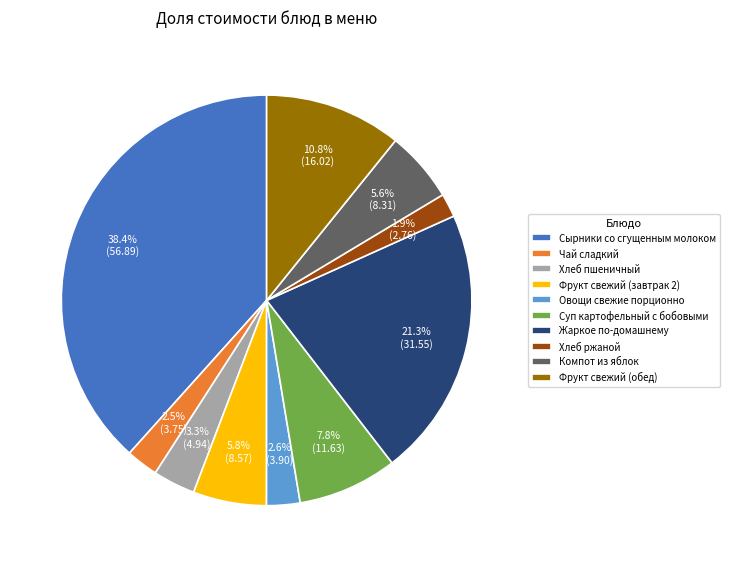

Count the number of slices in the pie.

10